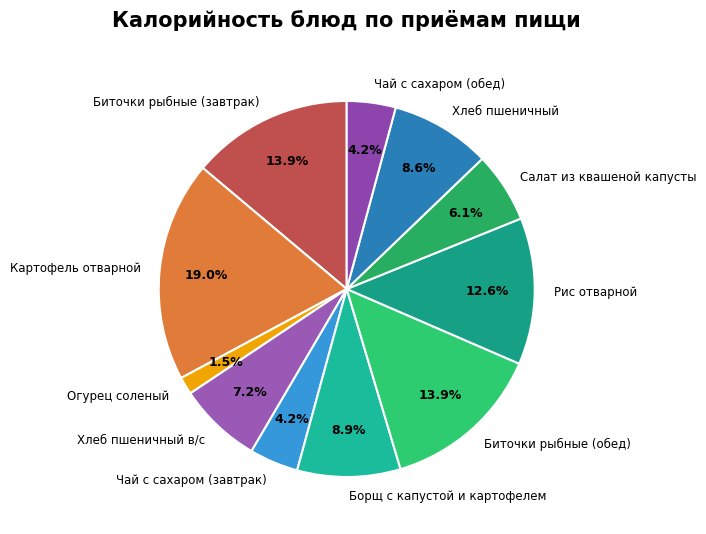

Count the number of slices in the pie.

11